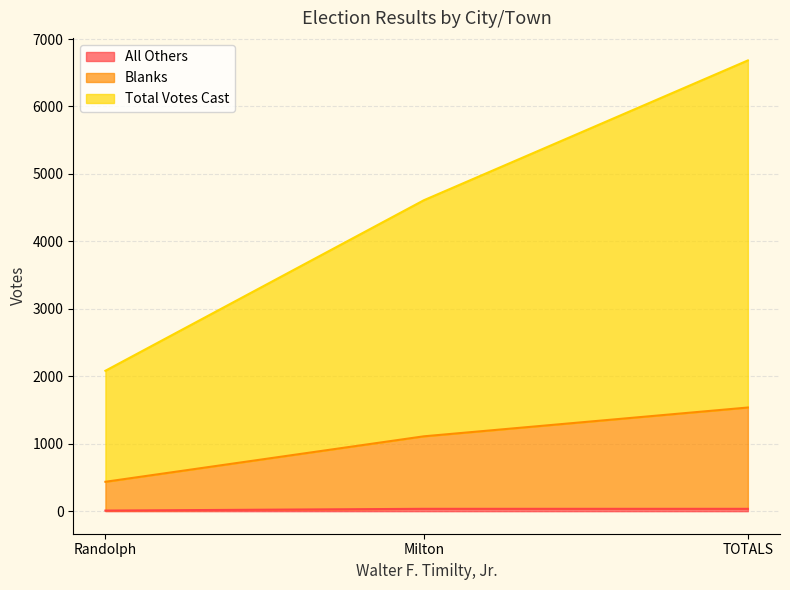

The Blanks series shows 1502 at TOTALS. True or false?

True